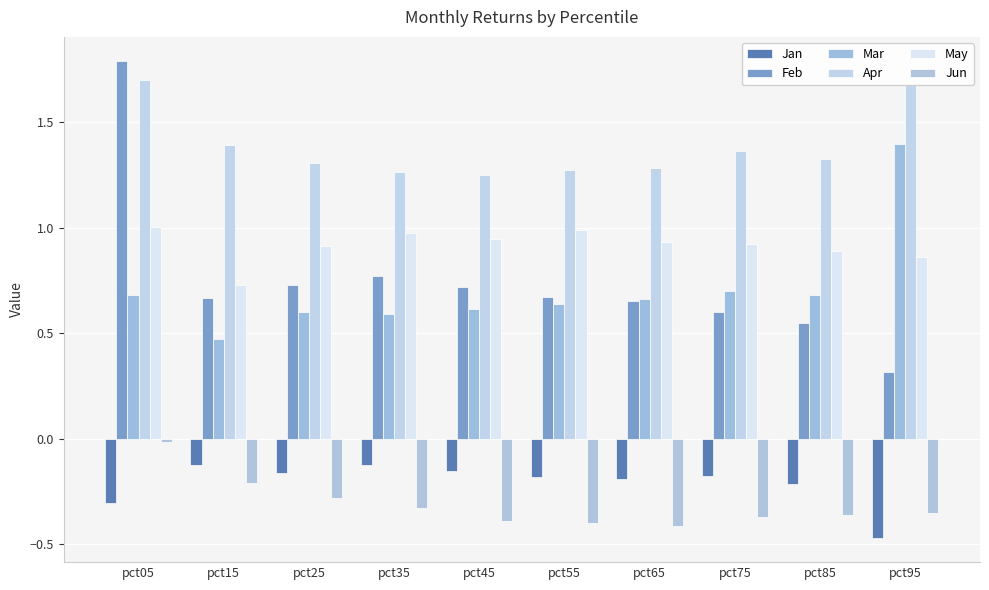

What is the sum of all Jun values?

-3.1